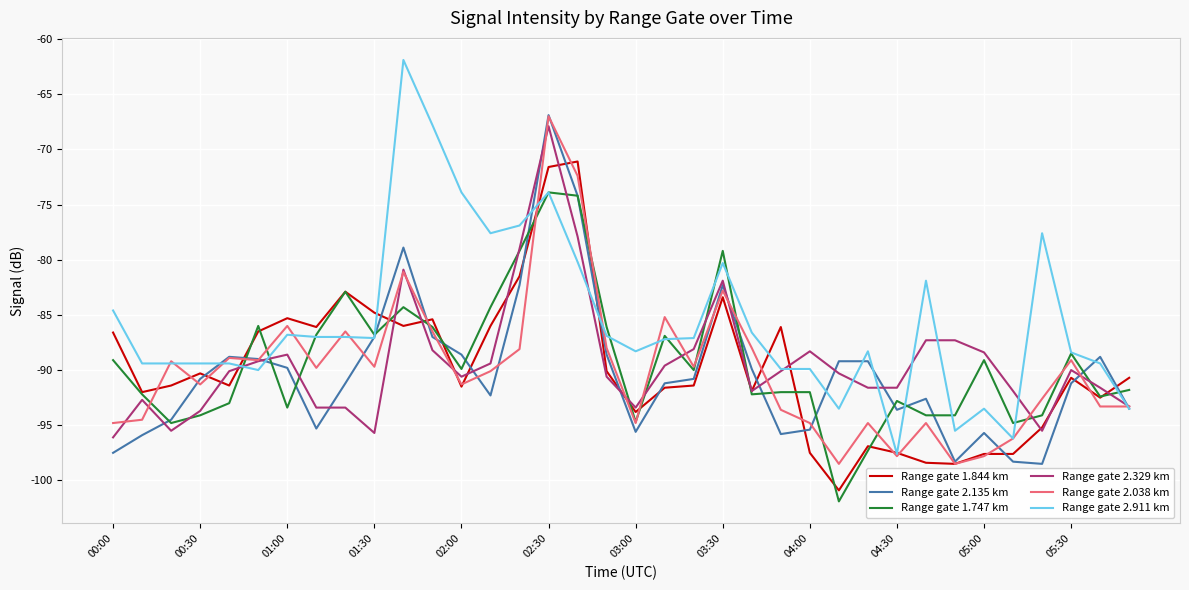

What is the maximum value for Range gate 2.911 km?

-61.9